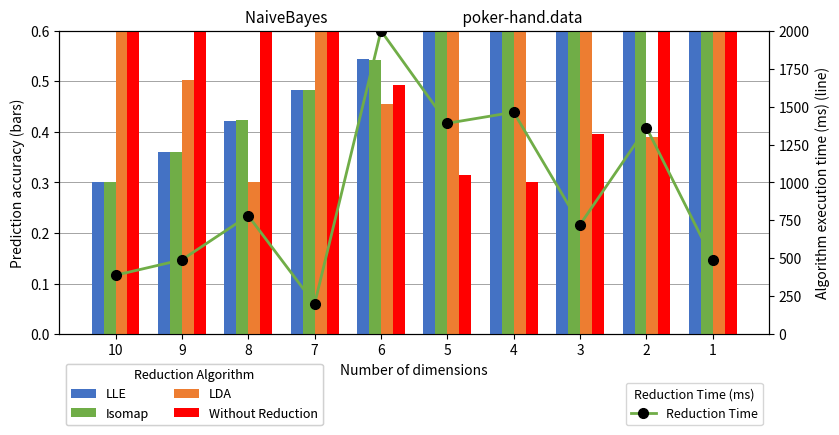

What is the difference between the LLE values at 4 and 1?

0.2